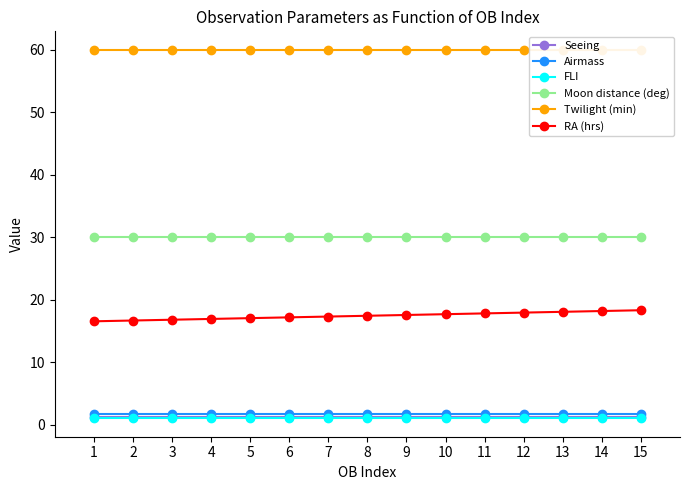

At how many categories does at least one series exceed 8?

15